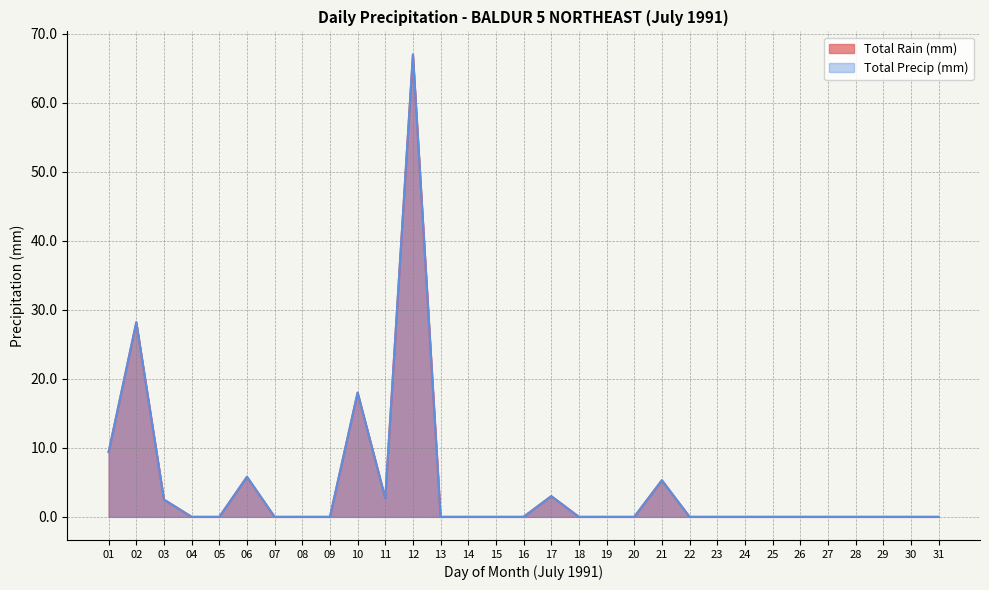

Rank the series by their maximum value, from lowest to highest.

Total Rain (mm), Total Precip (mm)